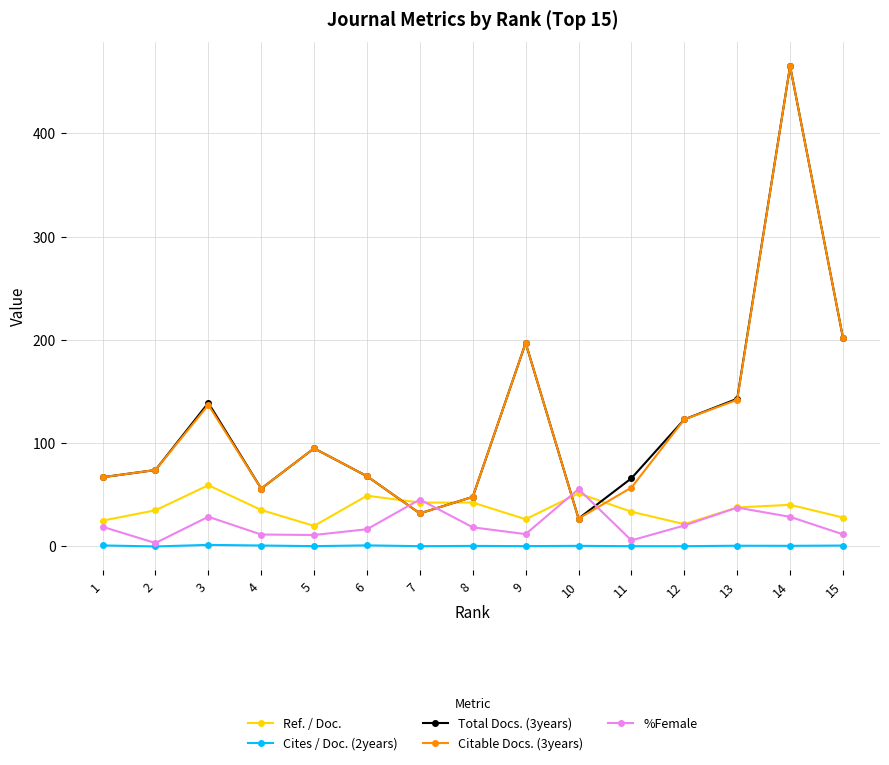

What is the difference between the second highest and minimum values in the Citable Docs. (3years) series?

175.0